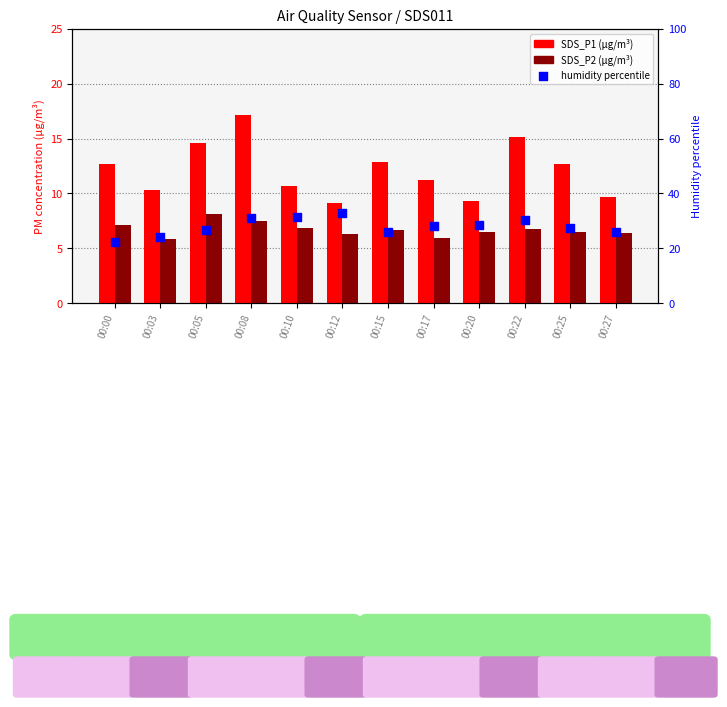

At which category is the sum across all series the highest?

00:08